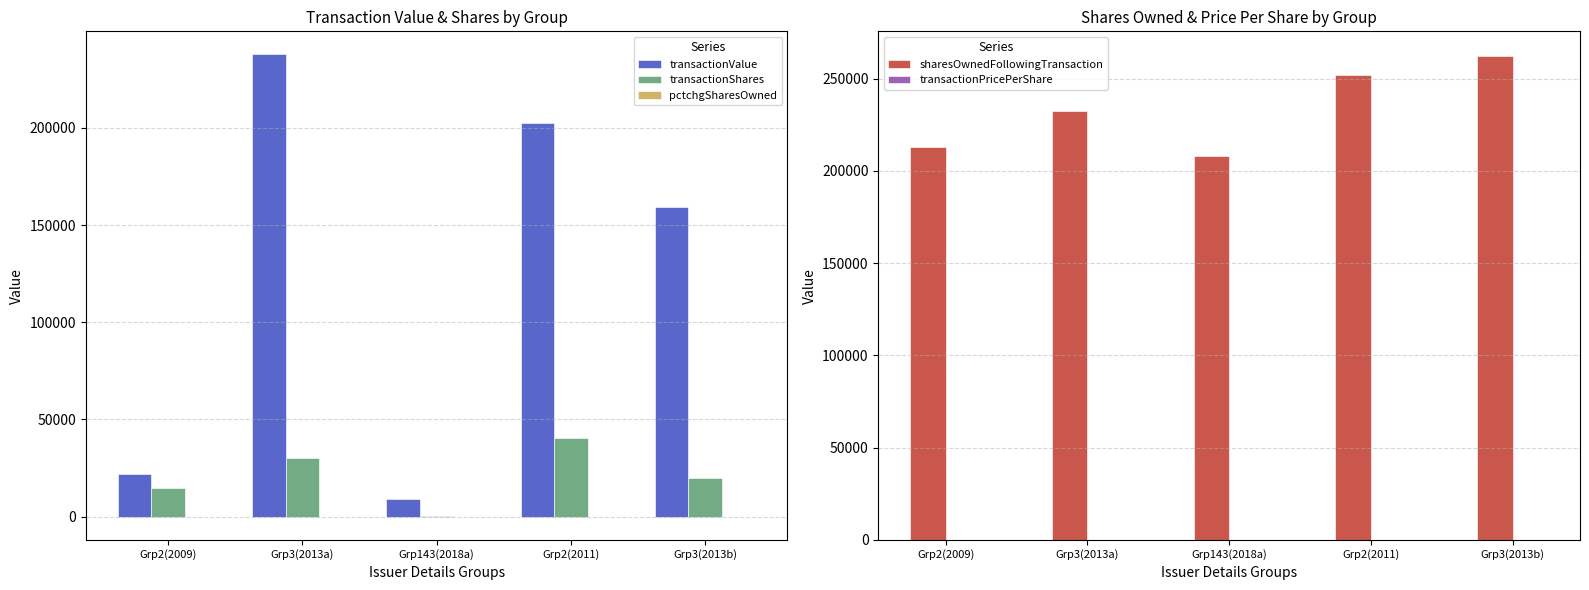

The value of sharesOwnedFollowingTransaction at Grp143(2018a) is 207751.0. True or false?

True